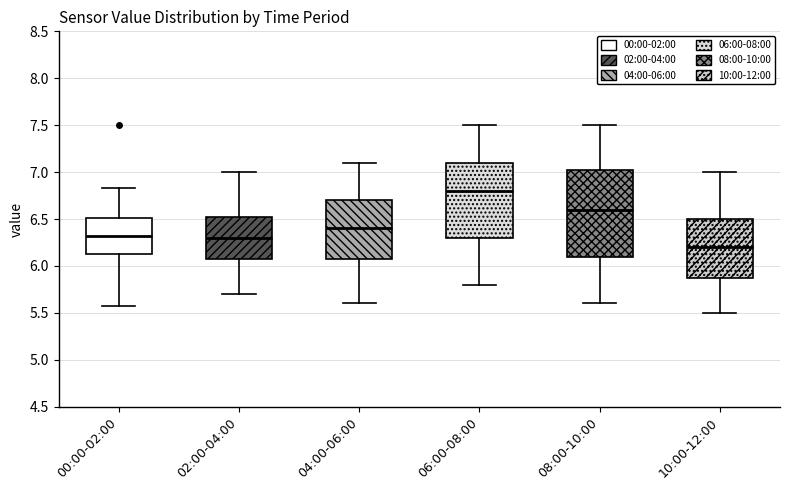

Which box is the tallest, from its lower edge to its upper edge?

08:00-10:00